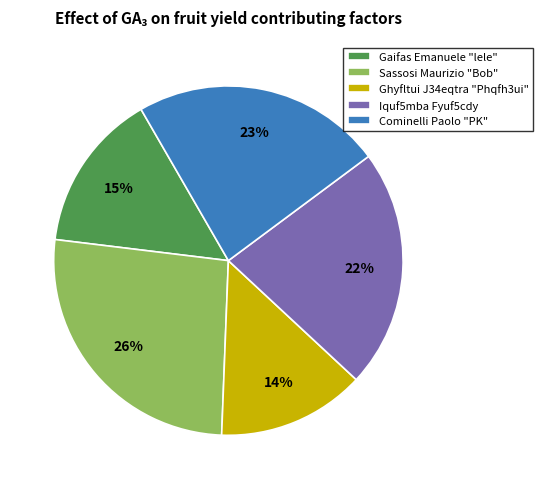

To the nearest percent, what percentage of the pie is Sassosi Maurizio "Bob"?

26%